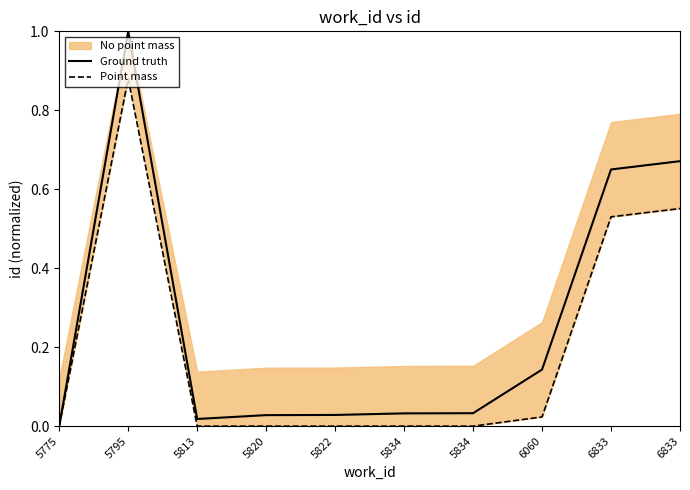

True or false: Ground truth and Point mass intersect in this chart.

False